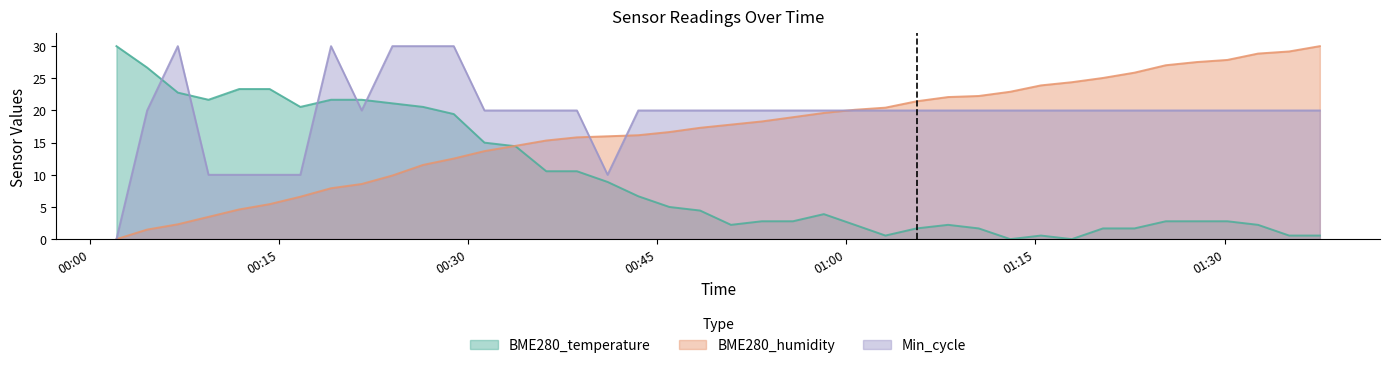

Which series has the largest range (max minus min)?

BME280_temperature